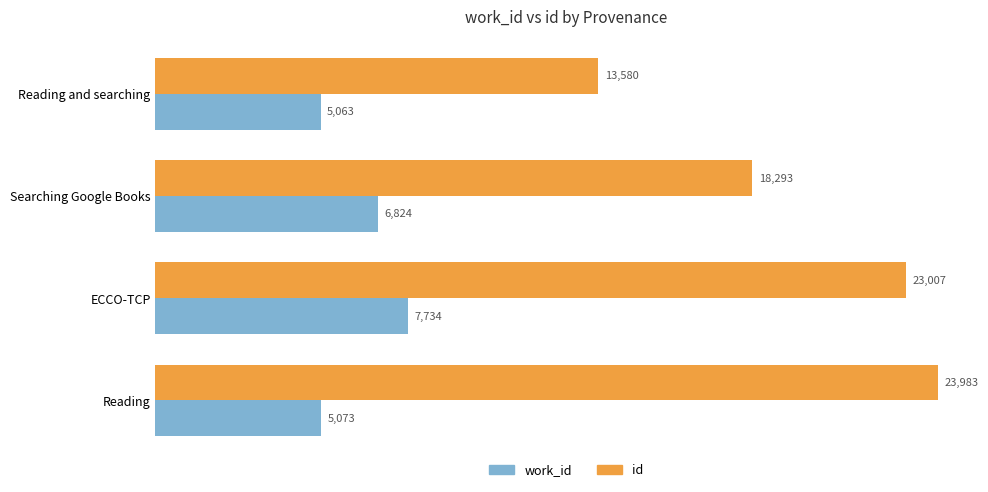

The value of id at Reading is 23983. True or false?

True